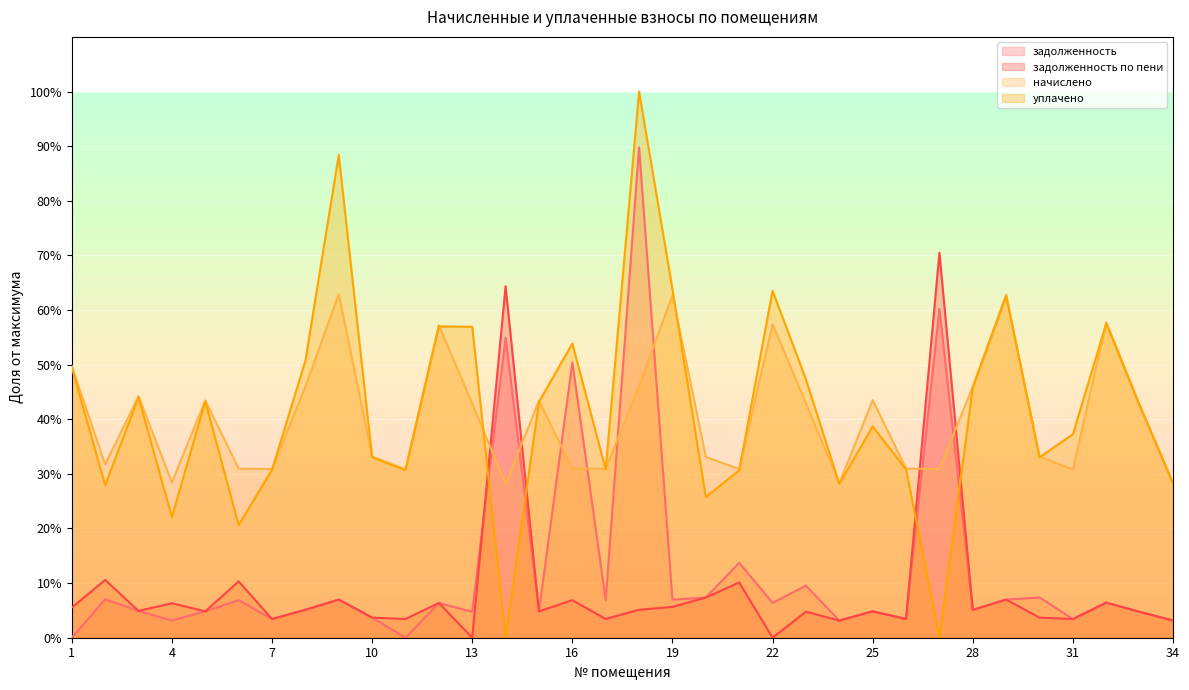

Between 7 and 26, which is larger?

26